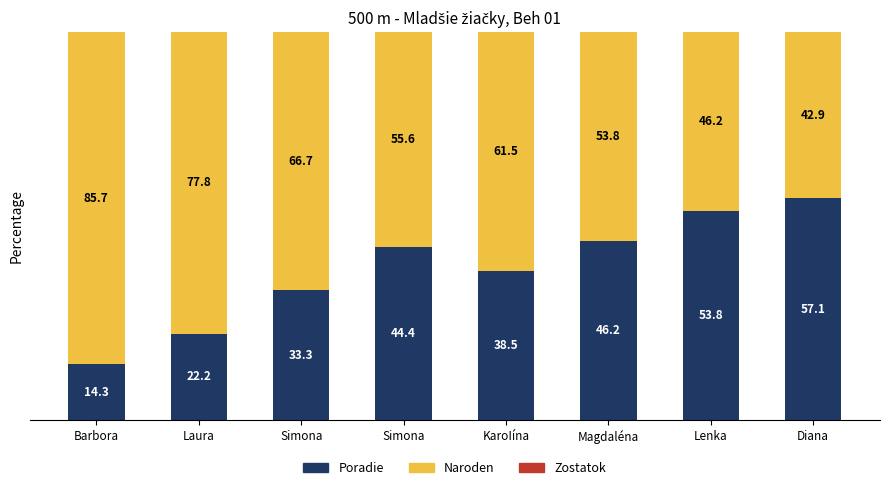

What is the label of the 6th bar from the left?

Magdaléna